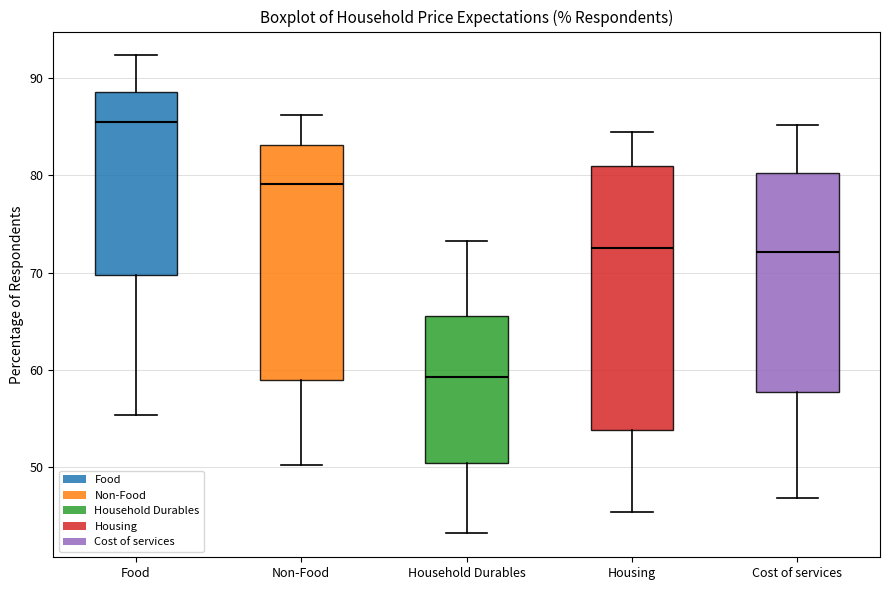

Where does the median line of the box for Household Durables sit on the y-axis? The values are not printed on the chart, so give them approximately, as read against the axis.

59